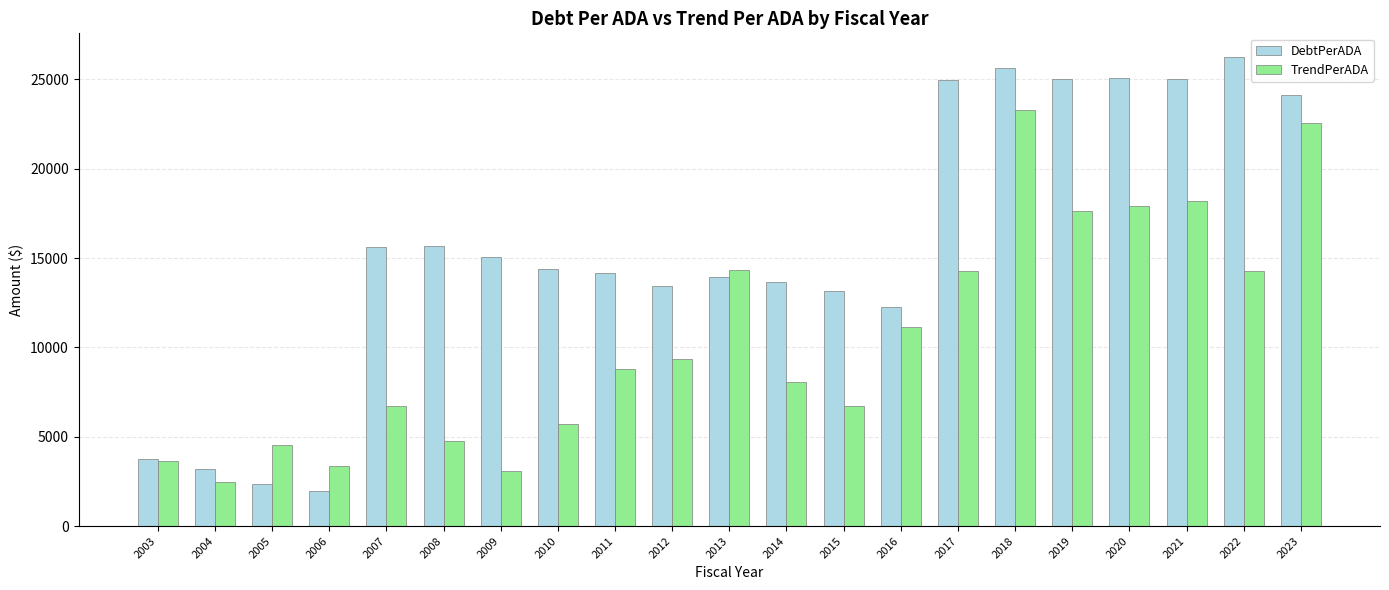

What is the difference between the TrendPerADA values at 2008 and 2018?

18523.9